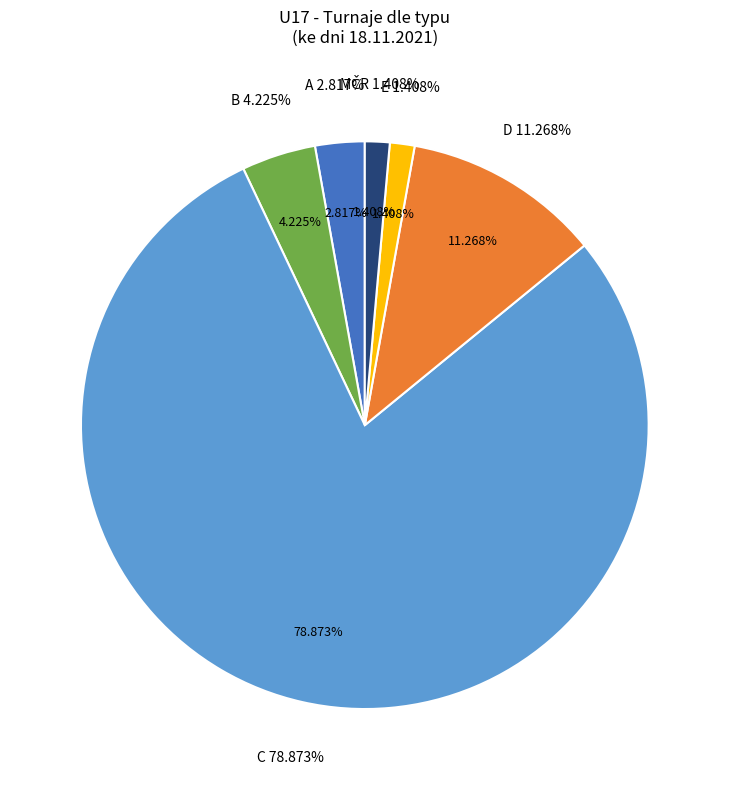

What is the majority slice?

C